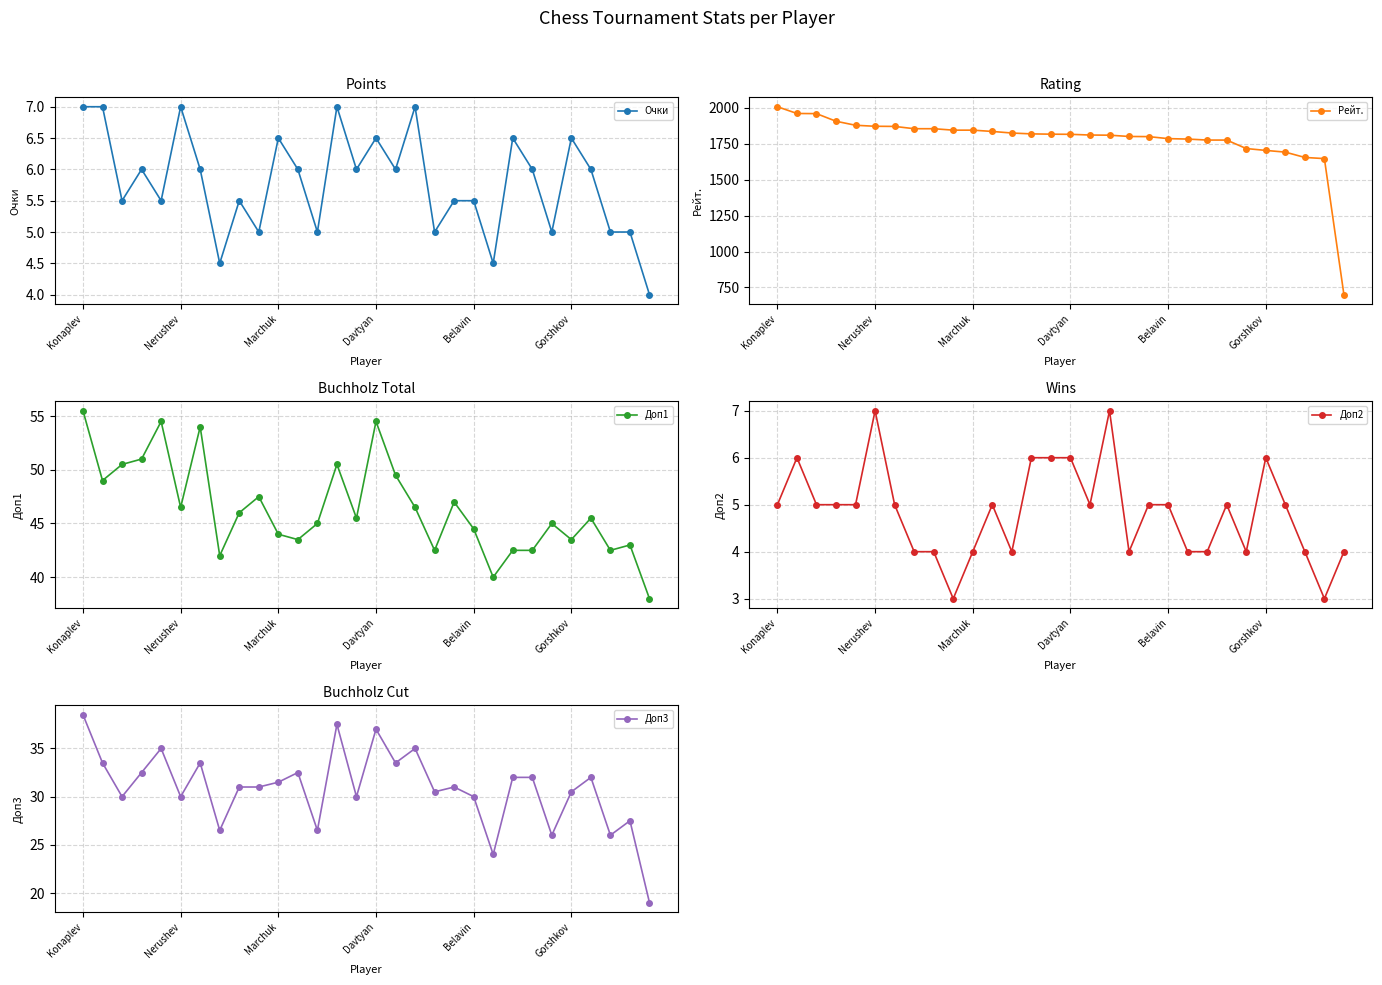

What is the lowest value of the Доп3 series?

19.0